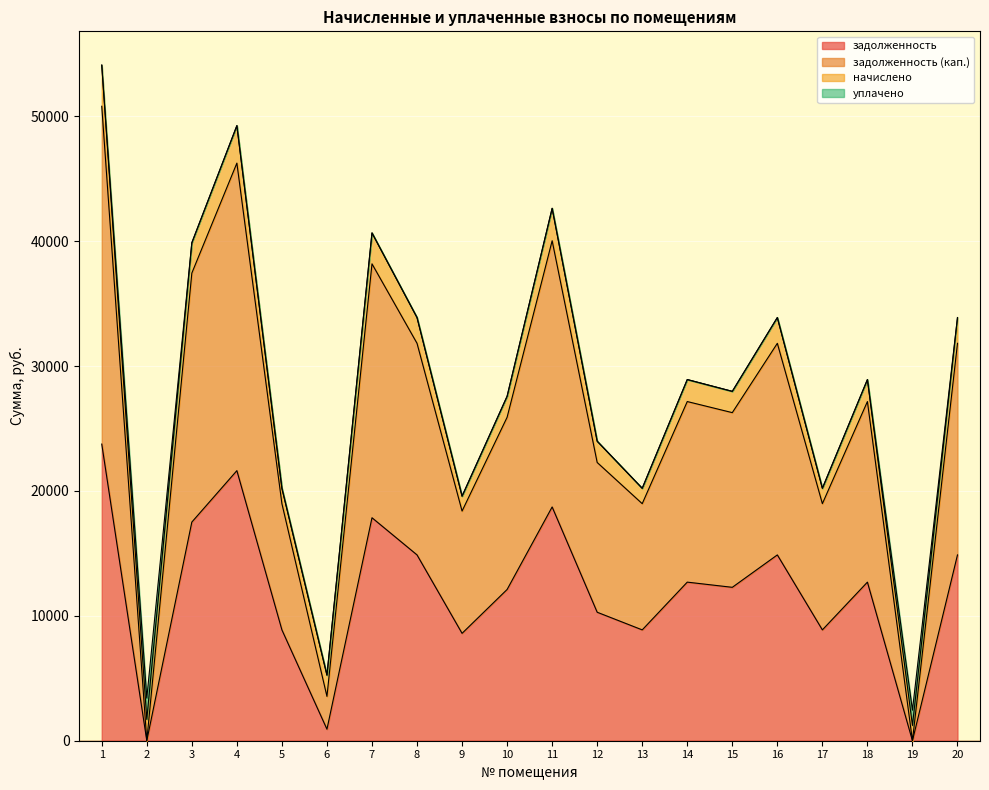

What is the value of the задолженность point at the 6th from the left?

923.0